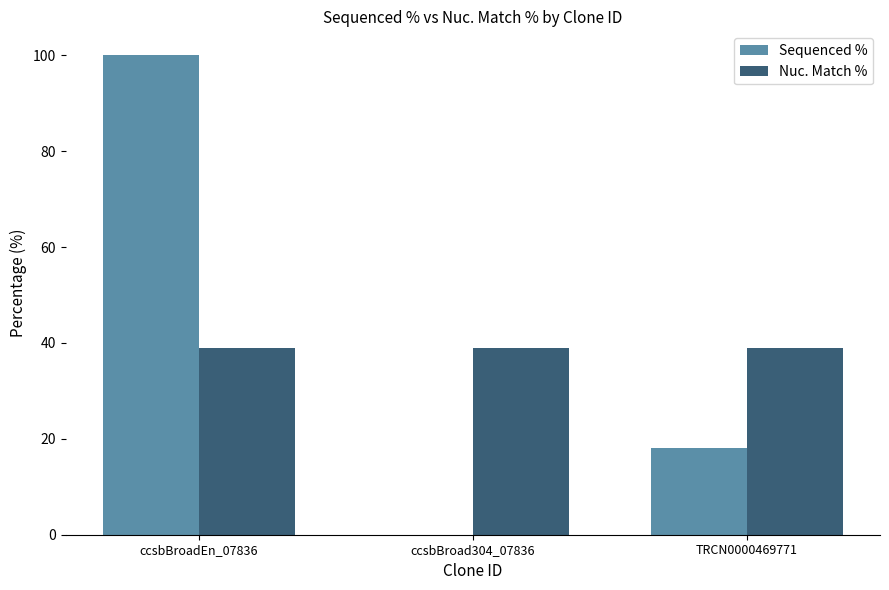

Which series has the widest spread of values?

Sequenced %